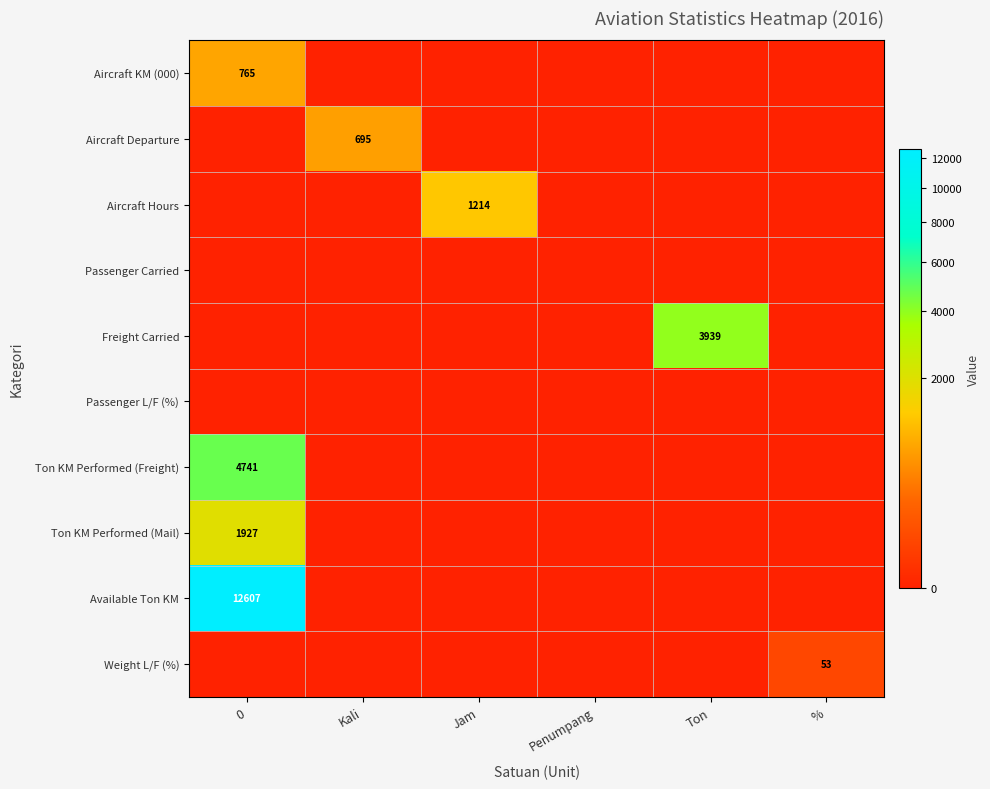

Between Jam and Kali, which is larger?

Jam